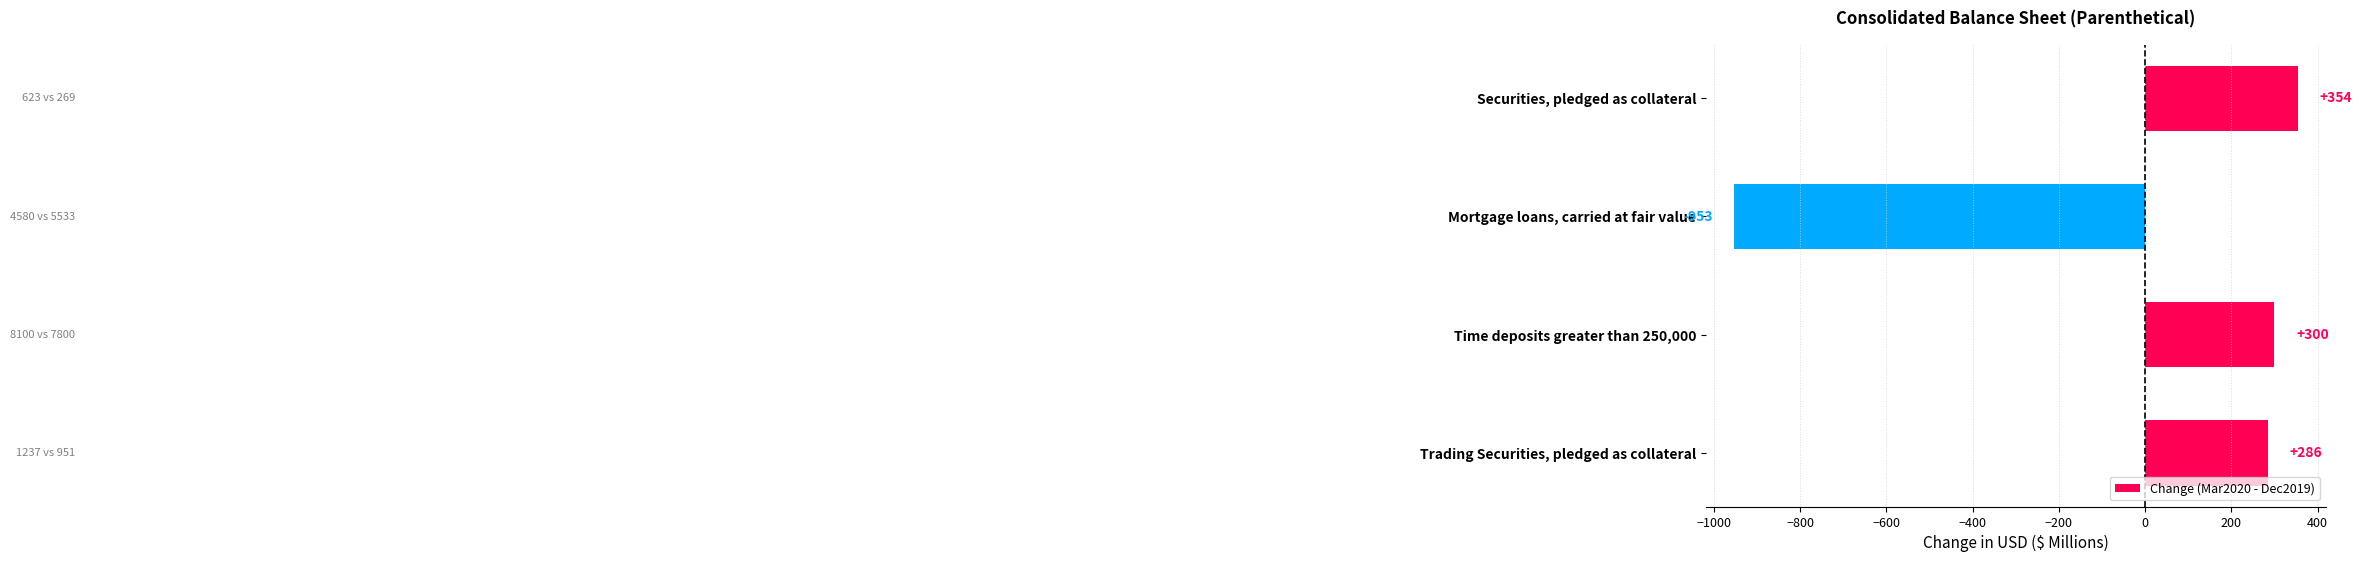

Reading top to bottom, list all the values displayed in this chart.

Securities, pledged as collateral=354	Mortgage loans, carried at fair value=-953	Time deposits greater than 250,000=300	Trading Securities, pledged as collateral=286